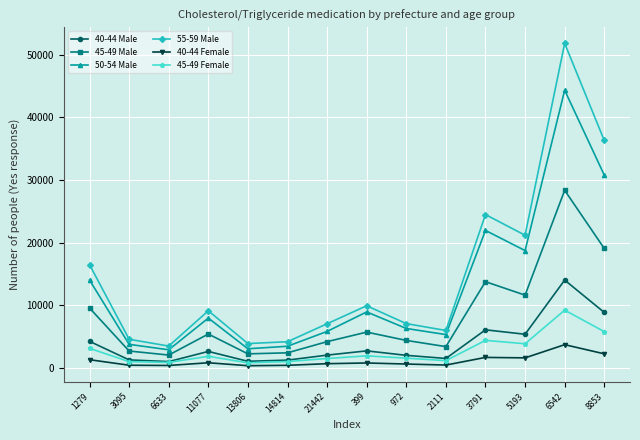

Which category has the highest value across all series?

6542